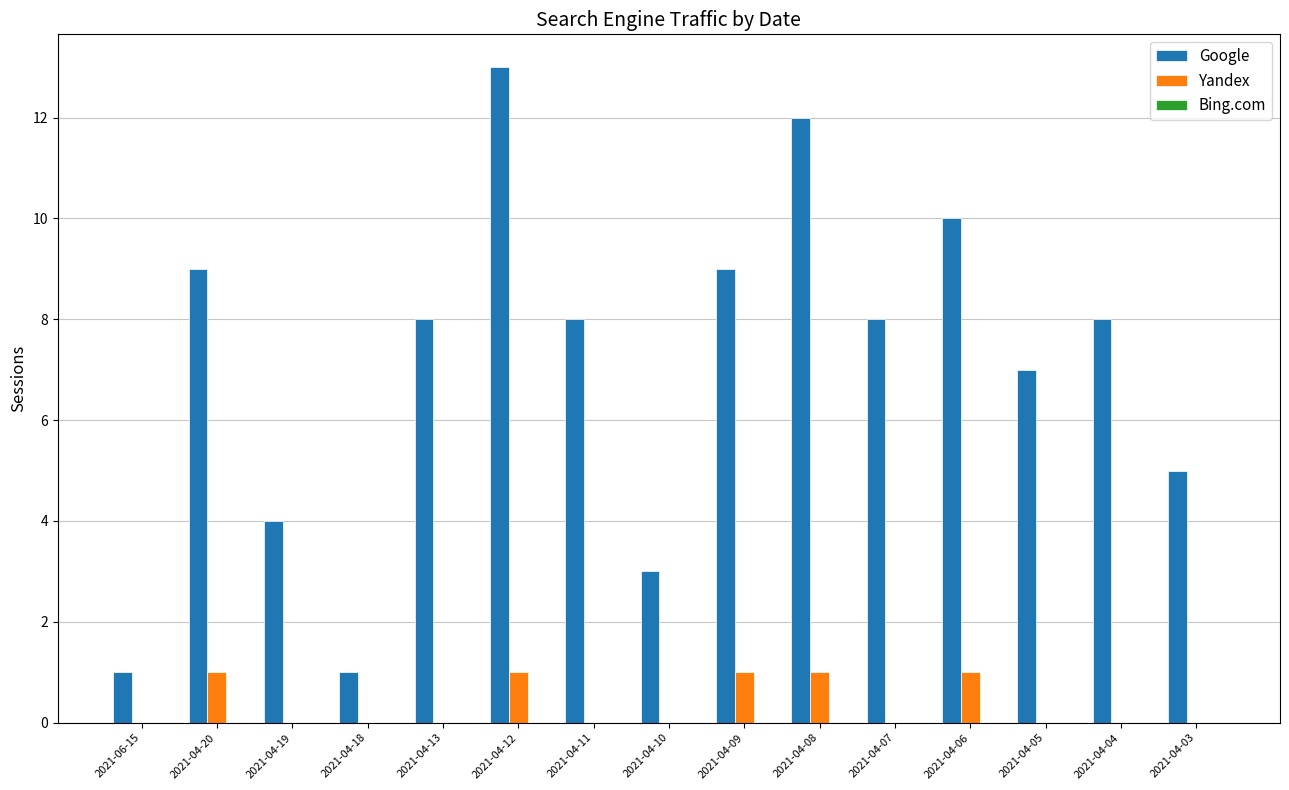

Is the value of Yandex at 2021-04-13 greater than the value of Google at 2021-04-03?

No